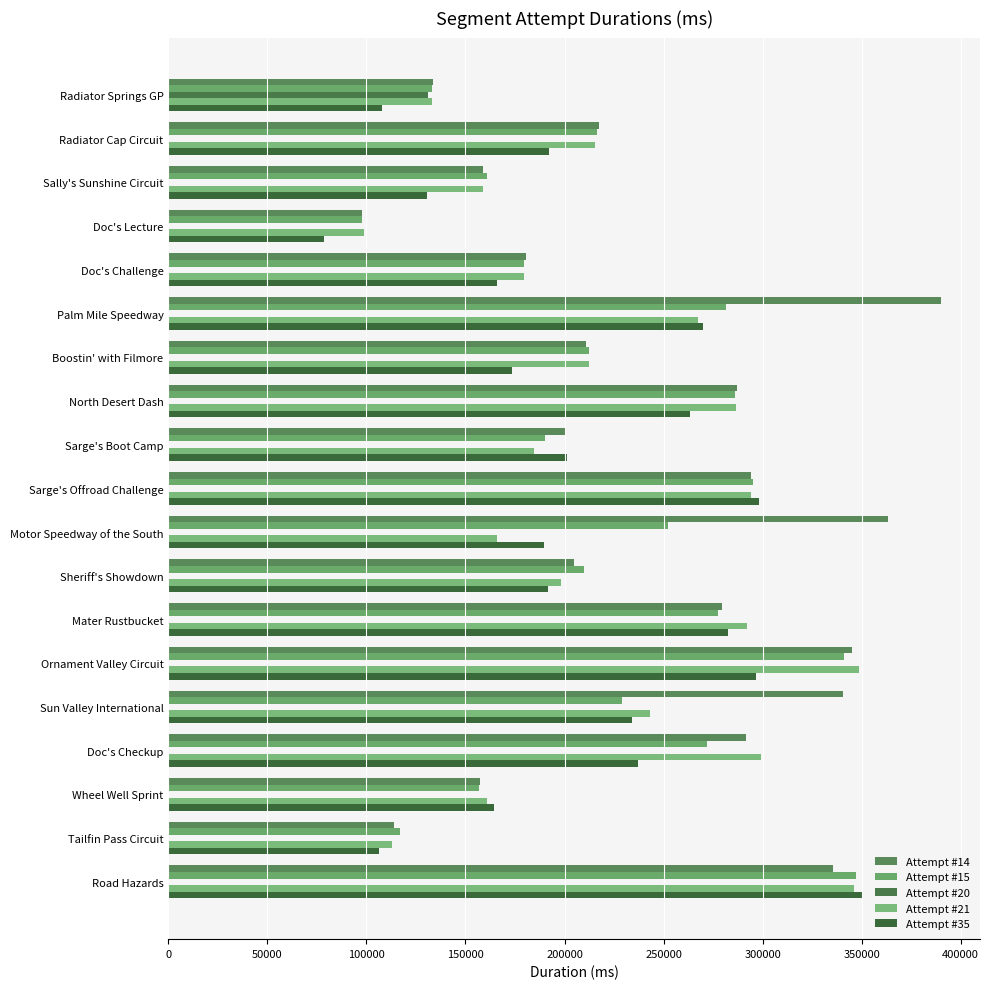

What are all the series names shown in the legend?

Attempt #14, Attempt #15, Attempt #20, Attempt #21, Attempt #35